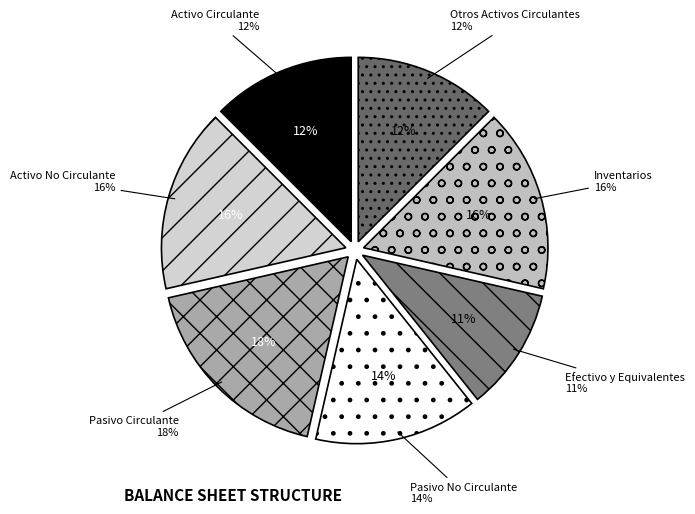

The Inventarios slice represents 16% of the pie. True or false?

True